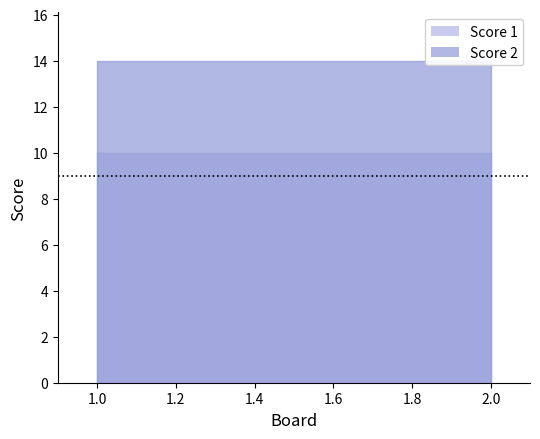

How many Score 1 values are between 7 and 10?

2